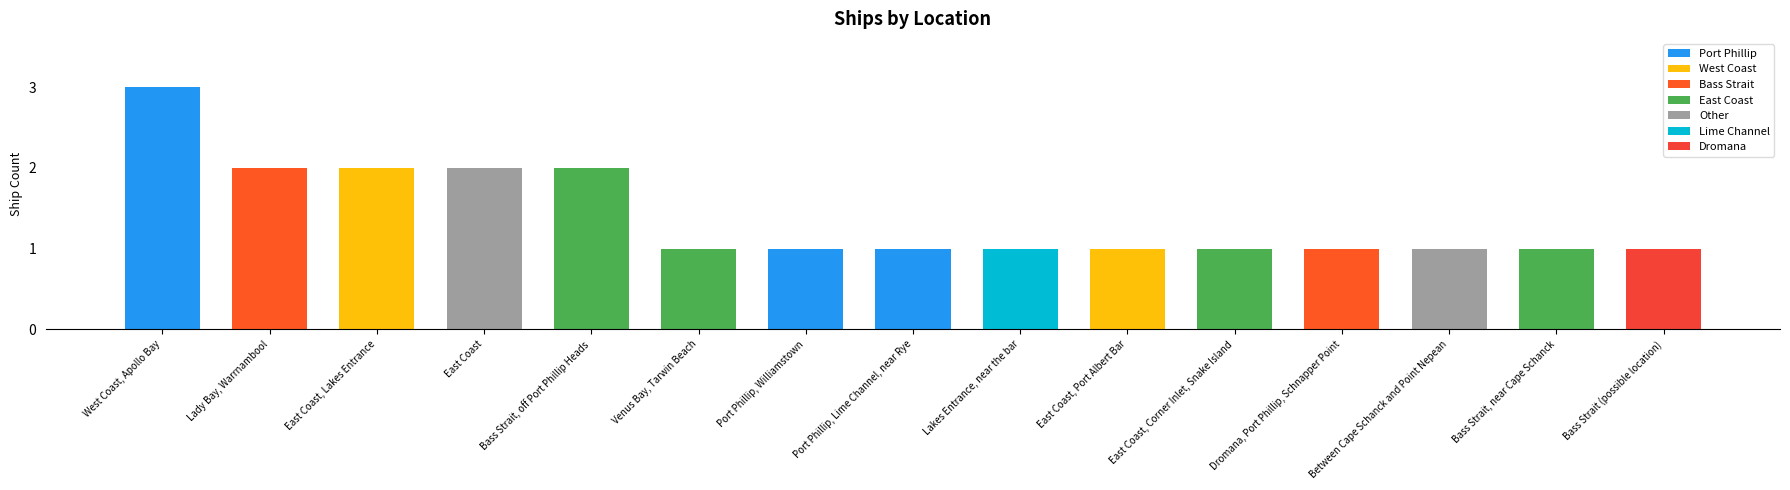

The value at Lakes Entrance, near the bar is 0. True or false?

False